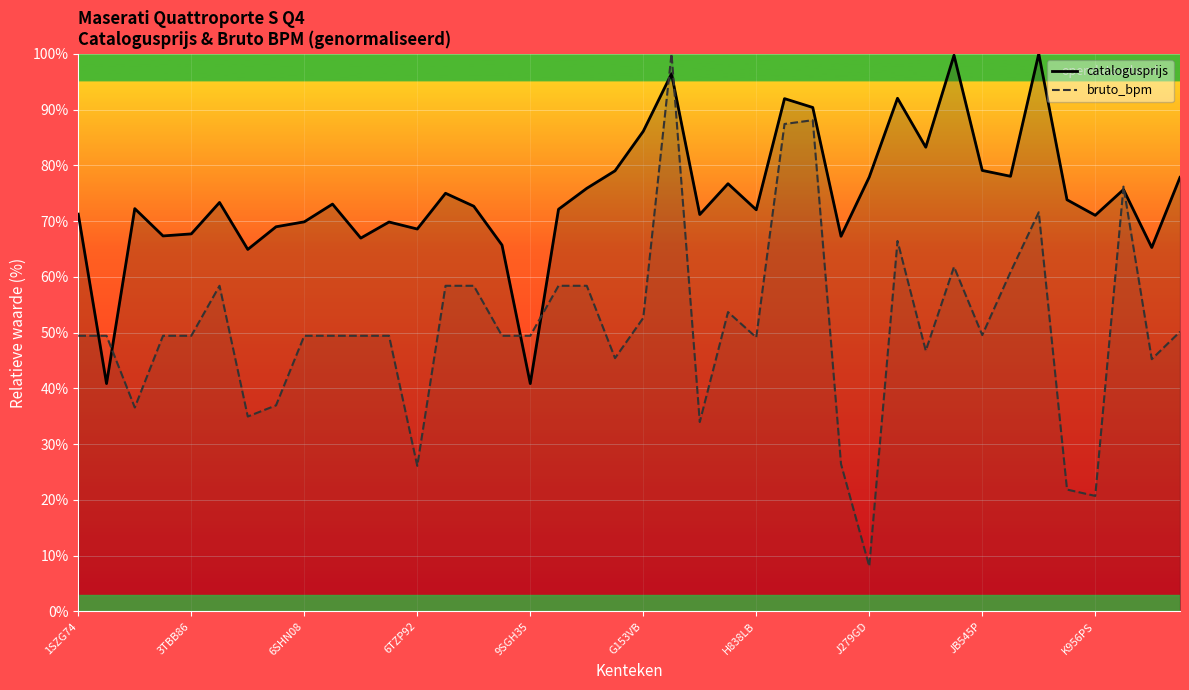

At which category does the chart reach its peak across all series?

34